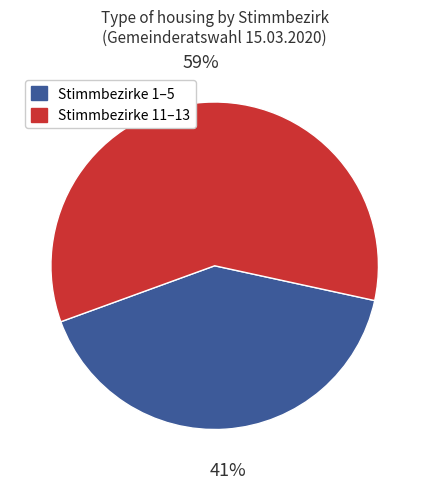

Does any single category account for the majority?

Yes